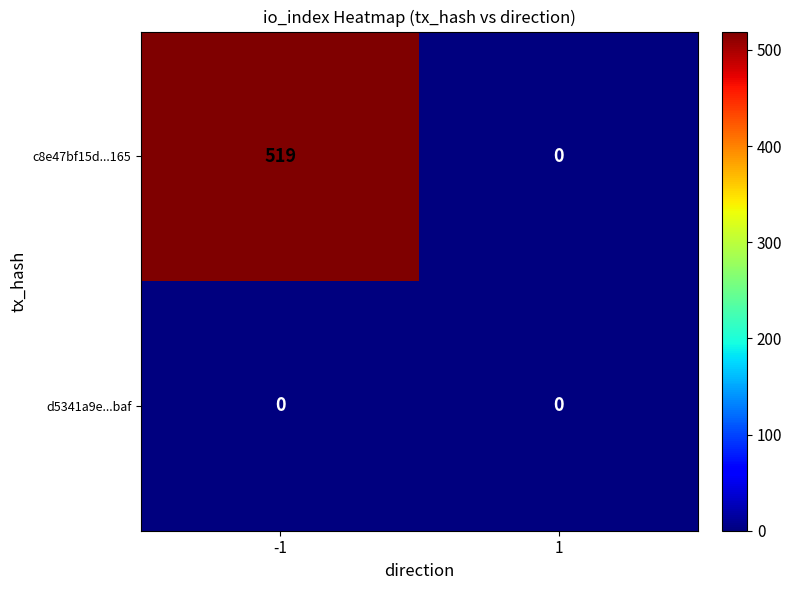

True or false: d5341a9e...baf has a value of 0 at -1.

True